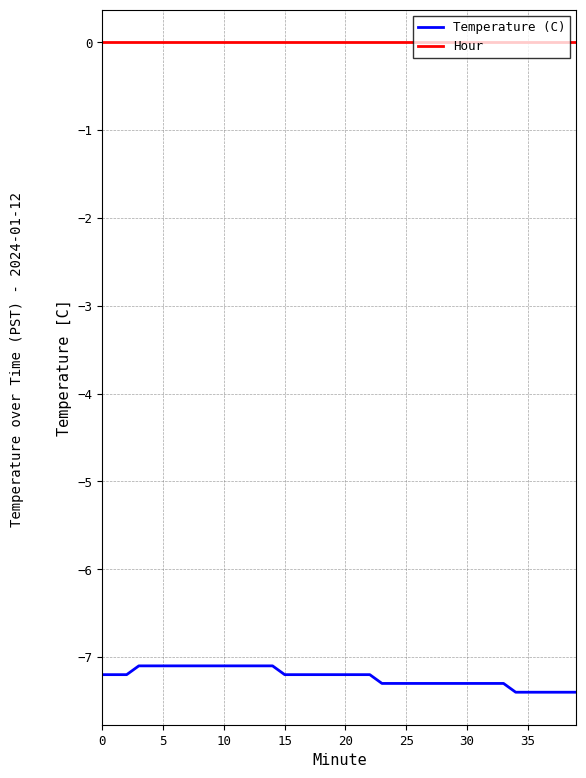

What is the highest value of the Temperature (C) series?

-7.1